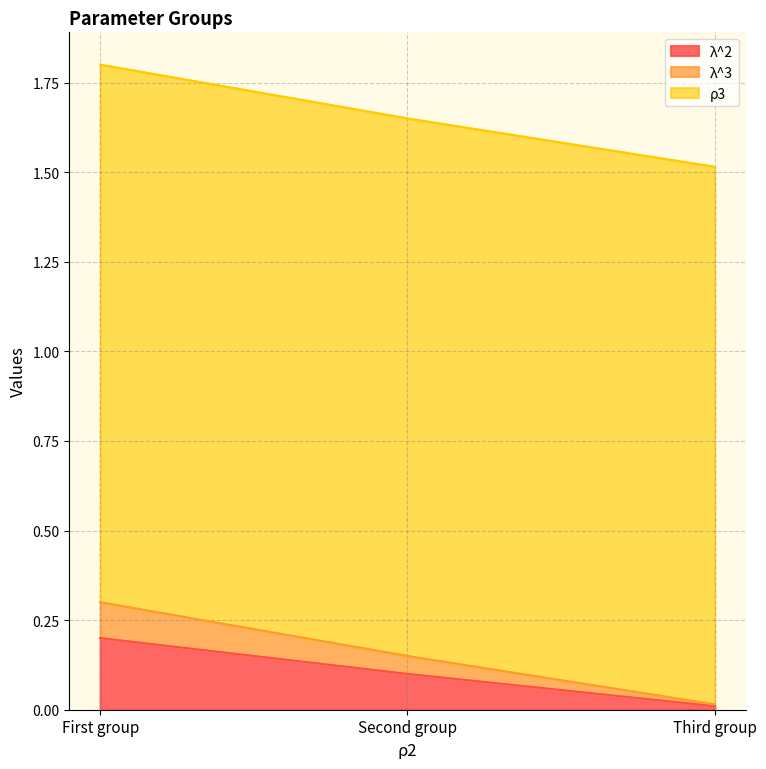

Does the chart display data point markers on the line(s)?

No